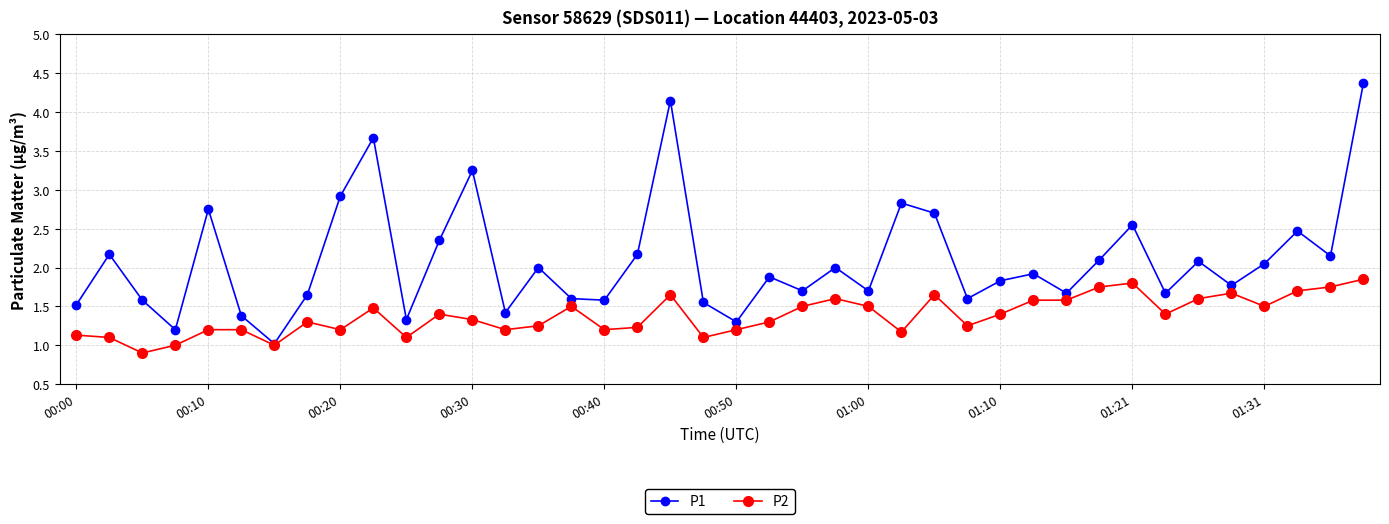

How many lines are shown in the chart?

2